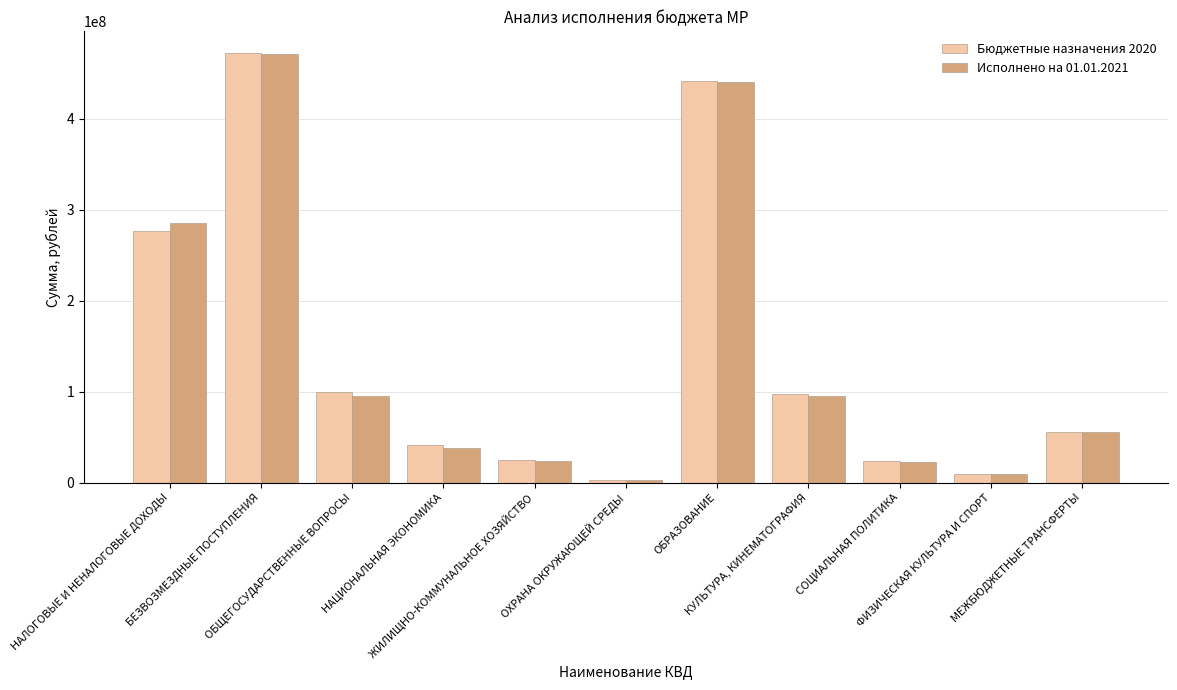

Is the value of Исполнено на 01.01.2021 at НАЛОГОВЫЕ И НЕНАЛОГОВЫЕ ДОХОДЫ greater than the value of Бюджетные назначения 2020 at МЕЖБЮДЖЕТНЫЕ ТРАНСФЕРТЫ?

Yes